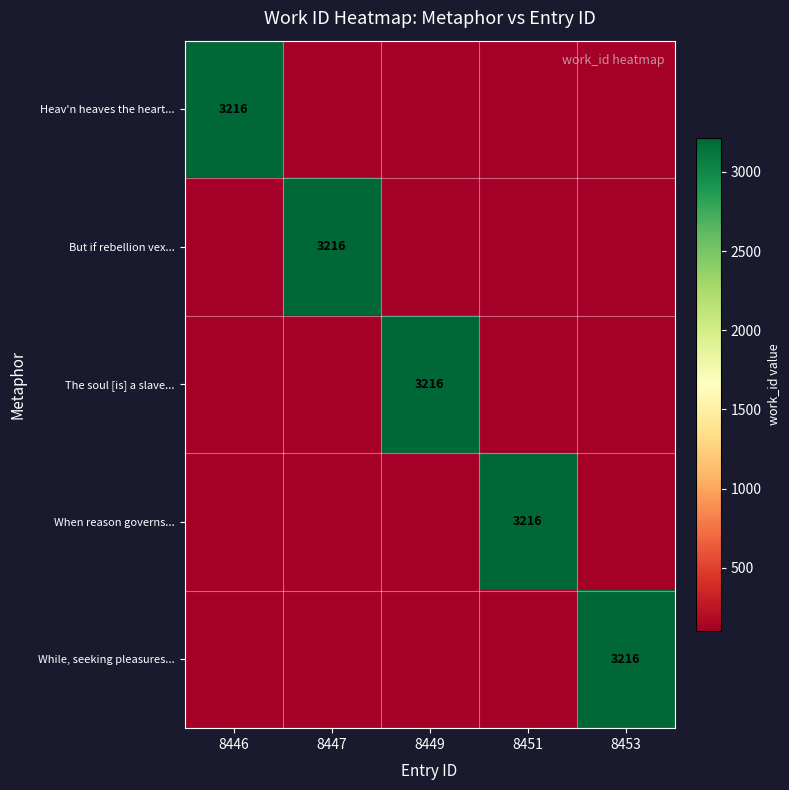

The value of While, seeking pleasures... at 8453 is 3216. True or false?

True